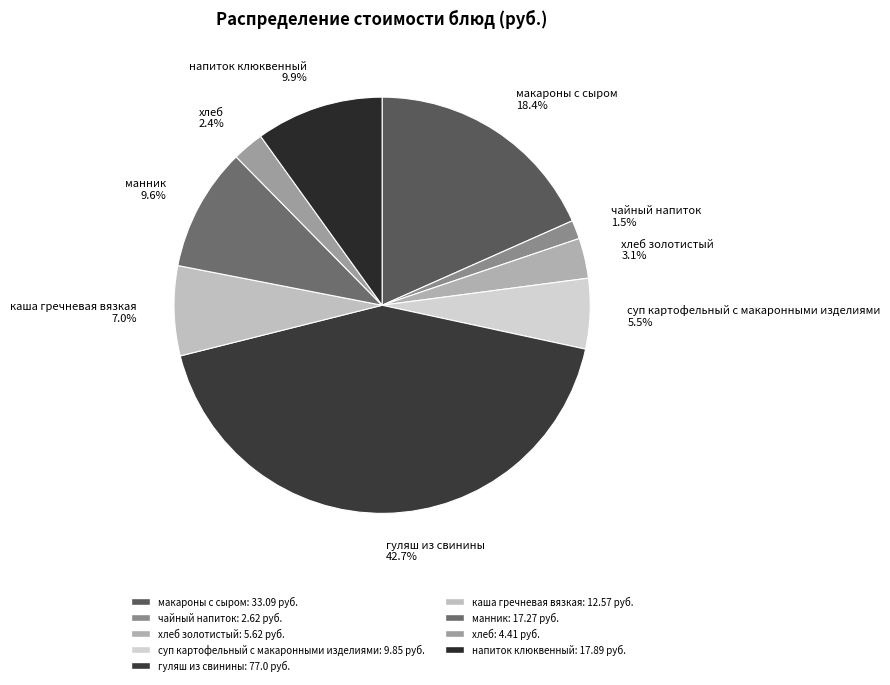

To the nearest percent, what is the average slice percentage?

11%